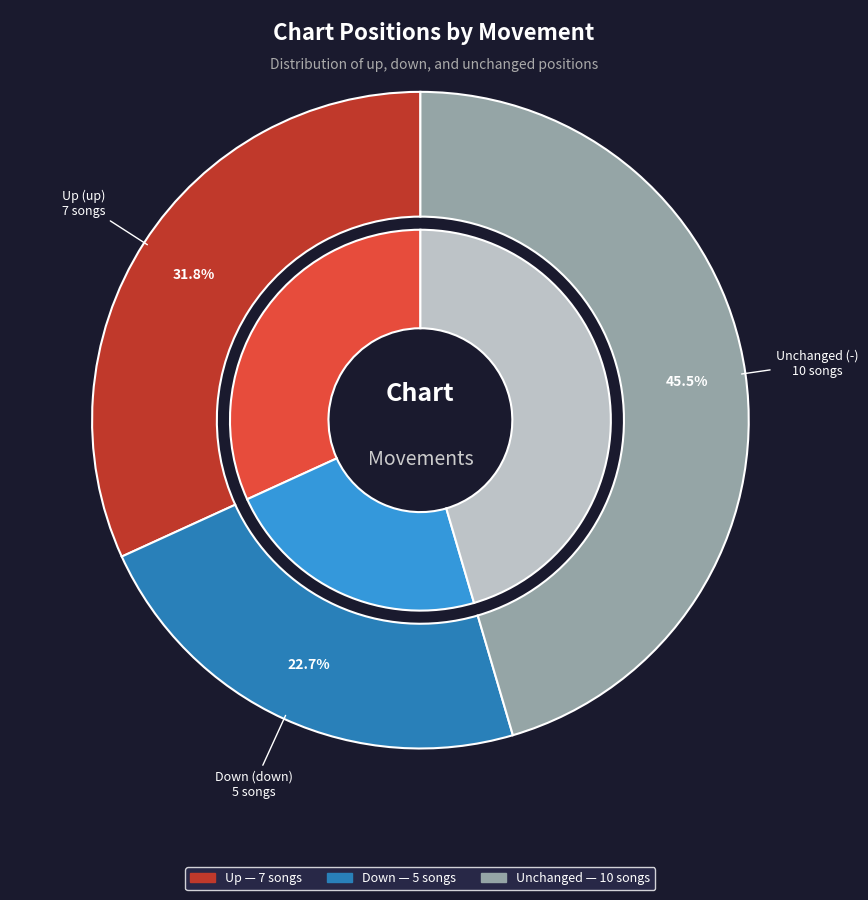

What is the change in value from up to down?

-2